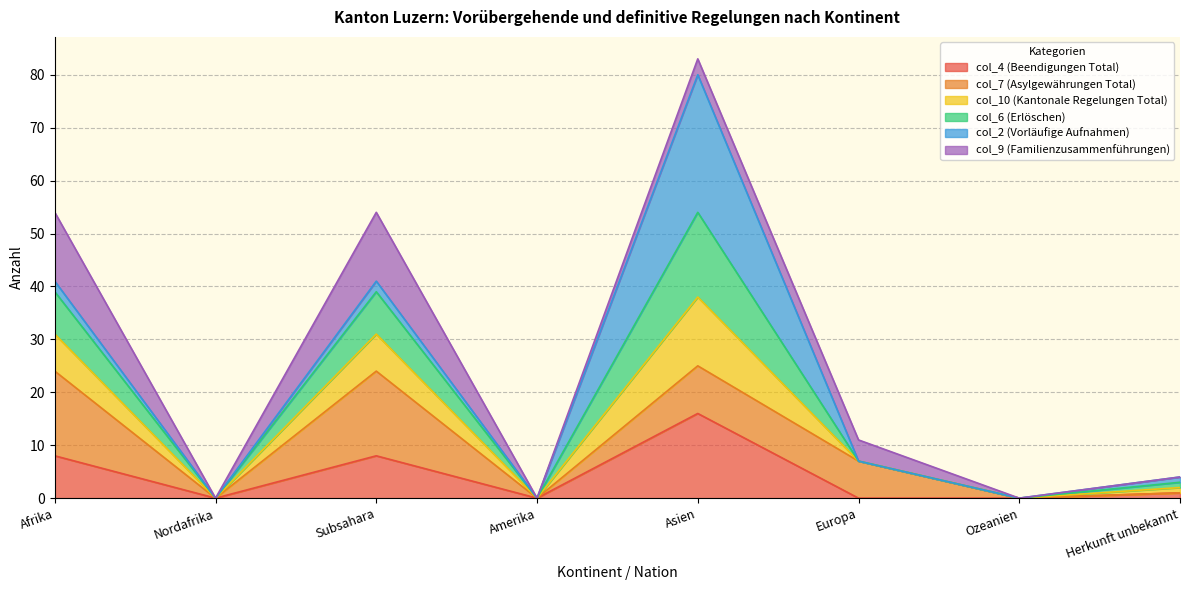

Does the chart display data point markers on the line(s)?

No